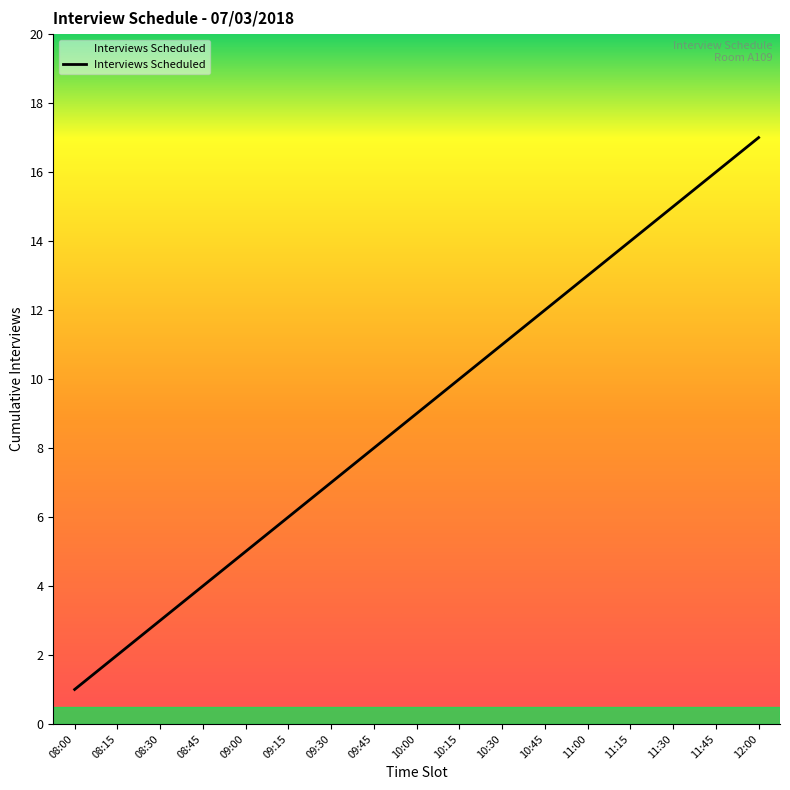

Does the chart display data point markers on the line(s)?

No